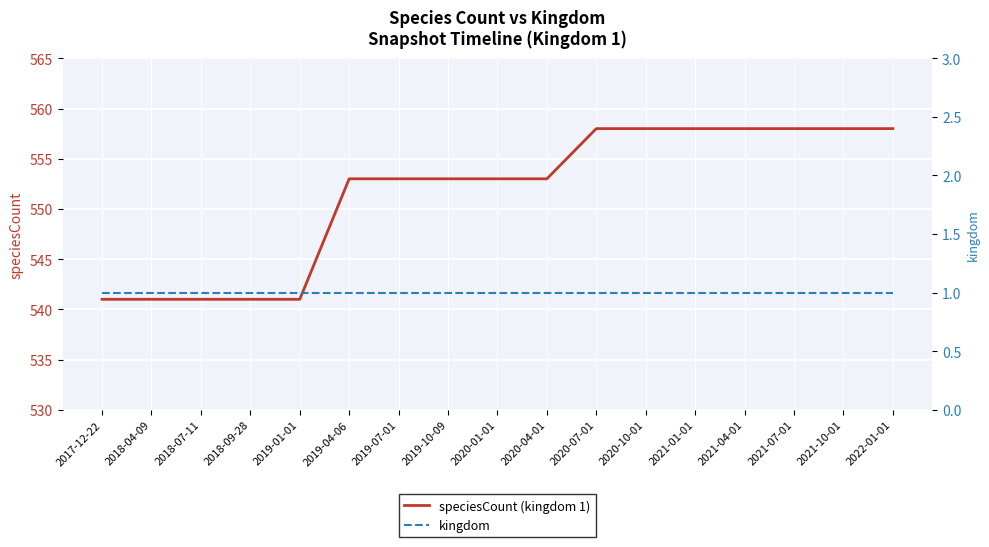

What is the greatest value displayed?

558